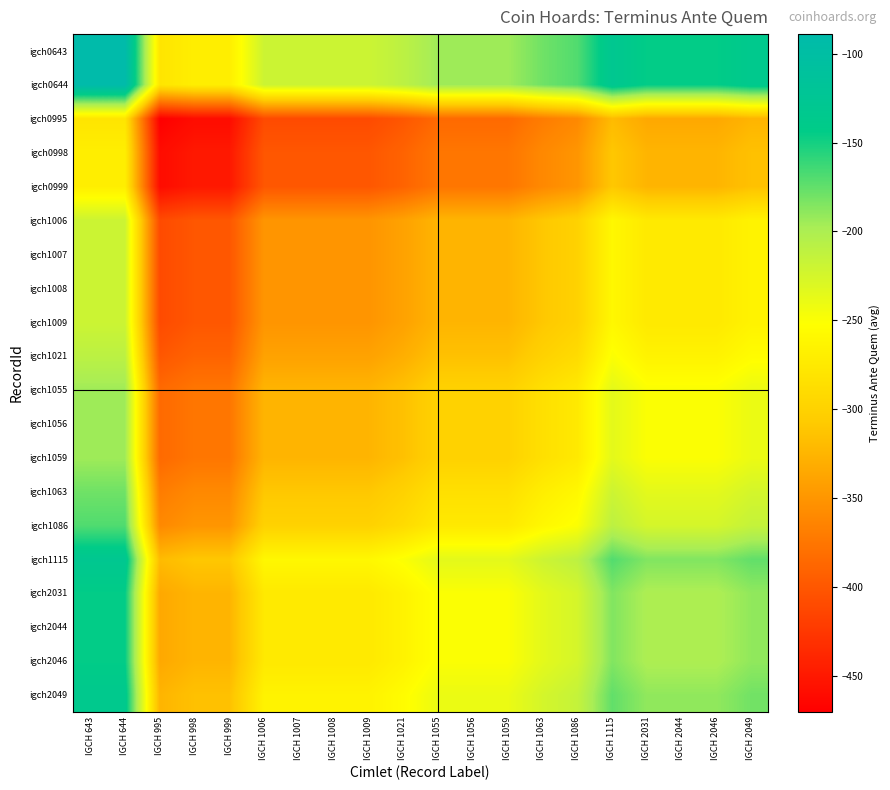

Which label corresponds to the smallest value in the chart?

IGCH 995